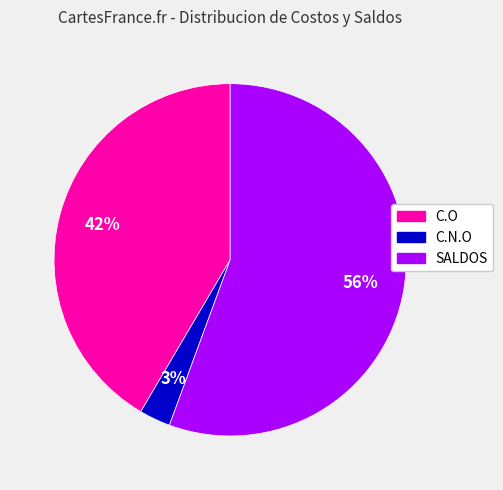

Which slice represents more than half of the pie?

SALDOS